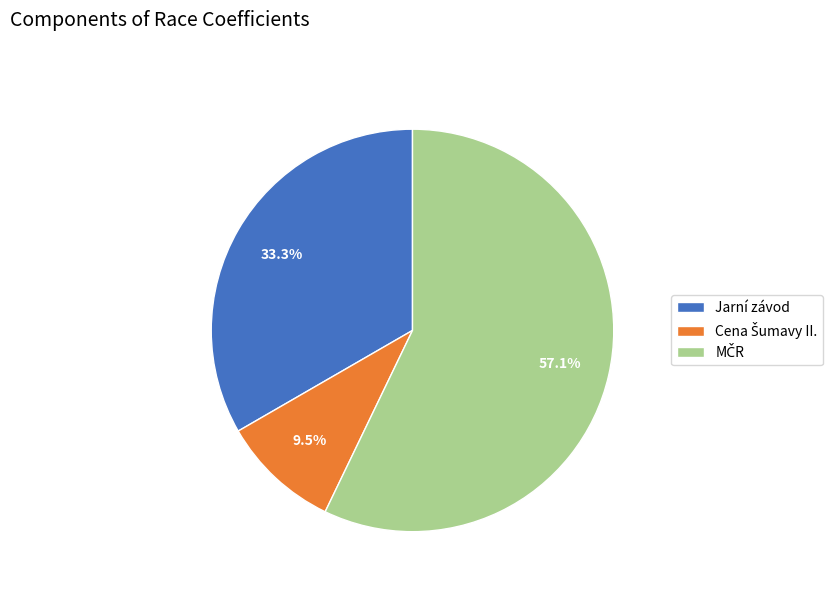

Does any single category account for the majority?

Yes